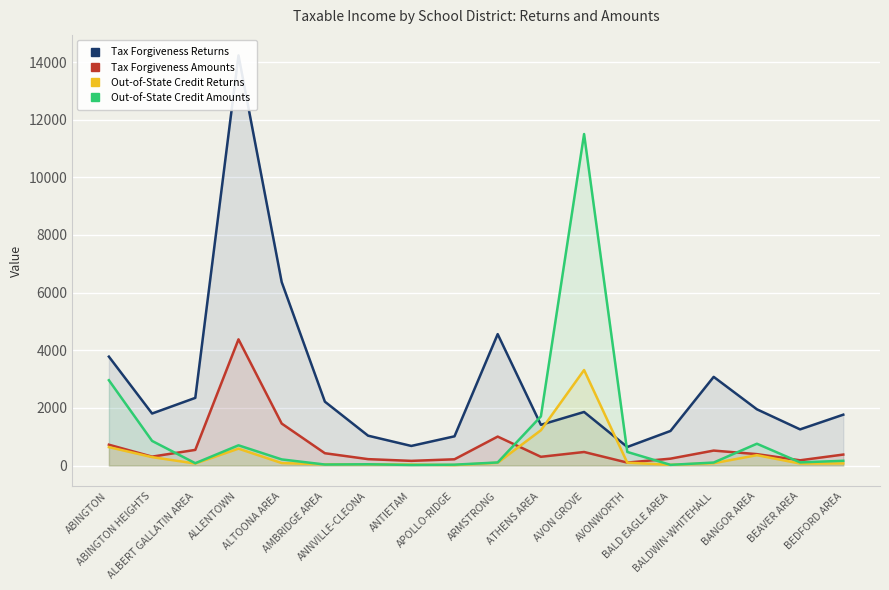

True or false: Out-of-State Credit Returns has a value of 22 at ARMSTRONG.

False